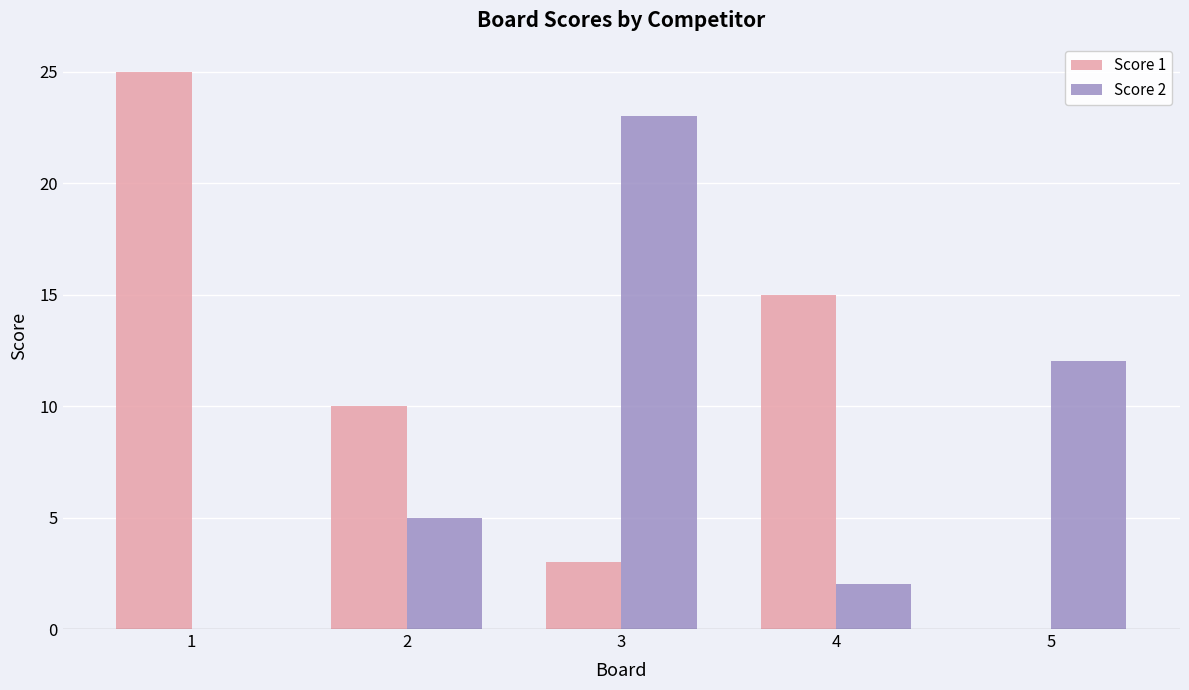

Which series changed the most between 2 and 5?

Score 1